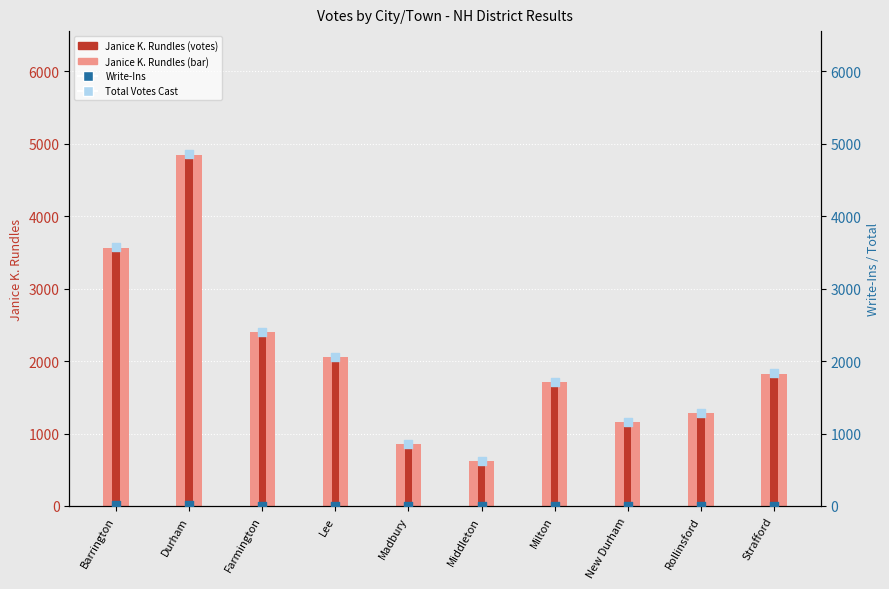

Which series has the largest total across all categories?

Total Votes Cast